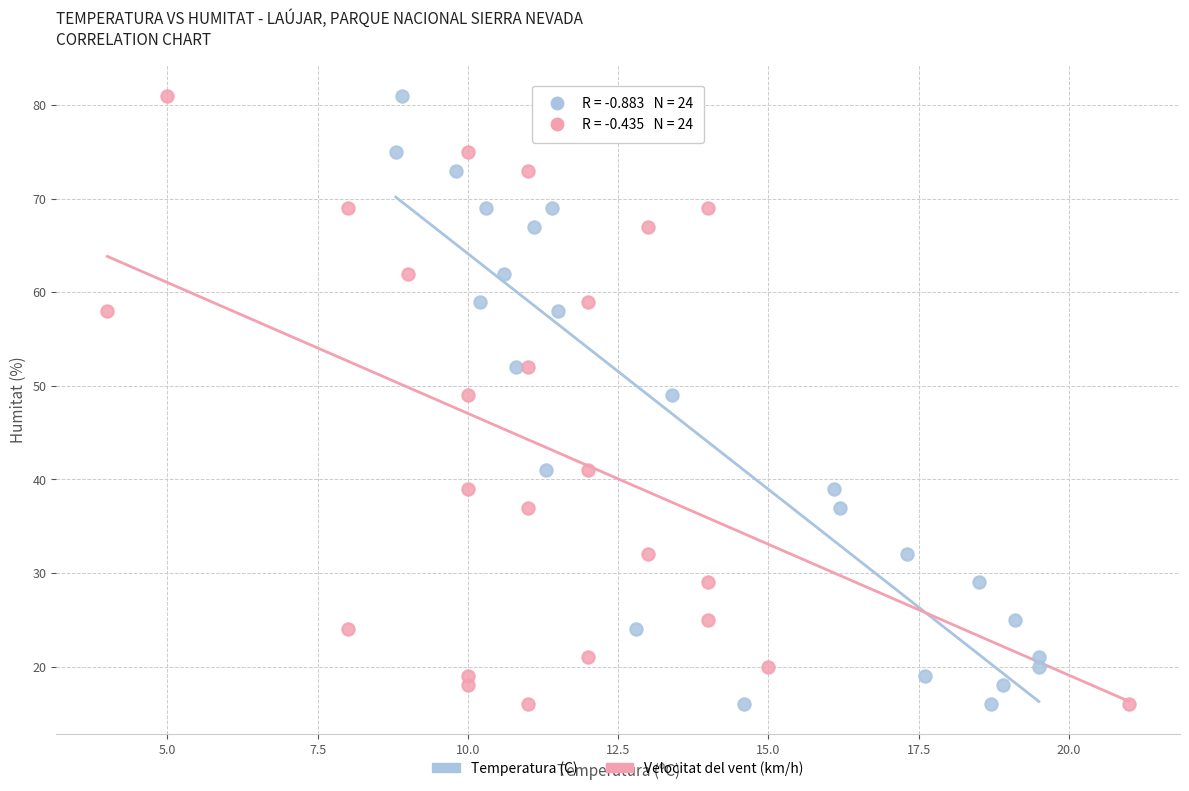

What are all the series names shown in the legend?

Temperatura (C), Velocitat del vent (km/h)